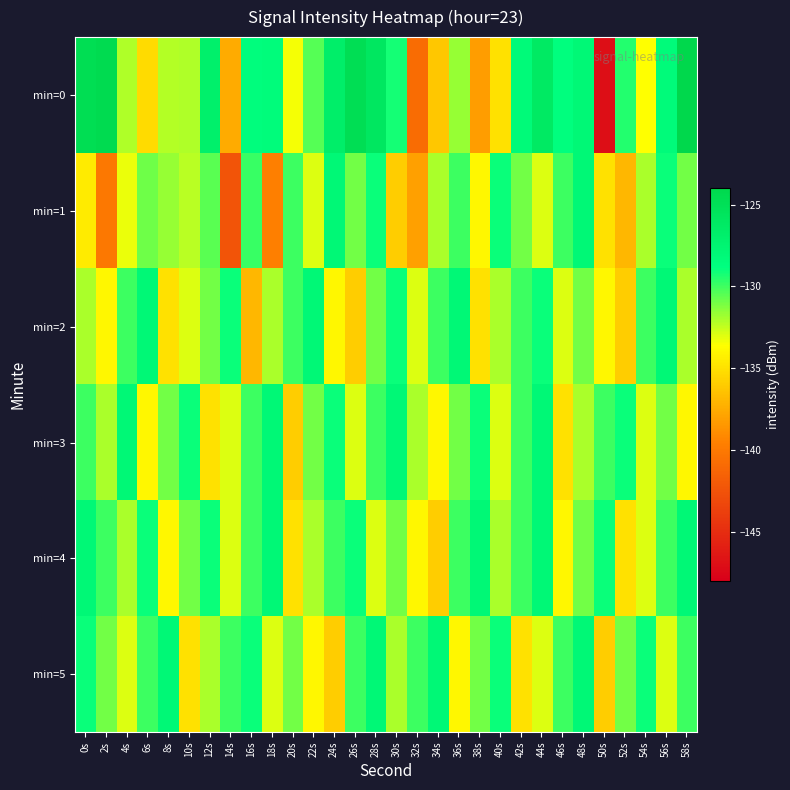

Reading left to right, transcribe all the data shown in this chart.

min=0: 0s=-124.7	2s=-124.4	4s=-132.1	6s=-135.3	8s=-132.2	10s=-132.1	12s=-127.0	14s=-137.5	16s=-128.6	18s=-128.4	20s=-133.4	22s=-130.5	24s=-126.8	26s=-124.8	28s=-125.9	30s=-129.2	32s=-140.9	34s=-136.2	36s=-131.6	38s=-138.2	40s=-135.1	42s=-128.3	44s=-126.2	46s=-128.8	48s=-128.0	50s=-147.0	52s=-129.5	54s=-133.6	56s=-128.3	58s=-124.0
min=1: 0s=-134.5	2s=-140.1	4s=-133.2	6s=-130.9	8s=-131.6	10s=-132.3	12s=-130.5	14s=-142.4	16s=-129.8	18s=-139.6	20s=-130.0	22s=-133.0	24s=-128.0	26s=-131.0	28s=-129.0	30s=-136.0	32s=-138.0	34s=-132.0	36s=-130.0	38s=-134.0	40s=-129.0	42s=-131.0	44s=-133.0	46s=-130.0	48s=-128.0	50s=-135.0	52s=-137.0	54s=-132.0	56s=-129.0	58s=-131.0
min=2: 0s=-132.0	2s=-134.0	4s=-130.0	6s=-128.0	8s=-135.0	10s=-133.0	12s=-131.0	14s=-129.0	16s=-137.0	18s=-132.0	20s=-130.0	22s=-128.0	24s=-134.0	26s=-136.0	28s=-131.0	30s=-129.0	32s=-133.0	34s=-130.0	36s=-128.0	38s=-135.0	40s=-132.0	42s=-130.0	44s=-129.0	46s=-133.0	48s=-131.0	50s=-134.0	52s=-136.0	54s=-130.0	56s=-128.0	58s=-132.0
min=3: 0s=-130.0	2s=-132.0	4s=-128.0	6s=-134.0	8s=-131.0	10s=-129.0	12s=-135.0	14s=-133.0	16s=-130.0	18s=-128.0	20s=-136.0	22s=-131.0	24s=-129.0	26s=-133.0	28s=-130.0	30s=-128.0	32s=-132.0	34s=-134.0	36s=-131.0	38s=-129.0	40s=-133.0	42s=-130.0	44s=-128.0	46s=-135.0	48s=-132.0	50s=-130.0	52s=-129.0	54s=-133.0	56s=-131.0	58s=-134.0
min=4: 0s=-128.0	2s=-130.0	4s=-132.0	6s=-129.0	8s=-134.0	10s=-131.0	12s=-129.0	14s=-133.0	16s=-130.0	18s=-128.0	20s=-135.0	22s=-132.0	24s=-130.0	26s=-129.0	28s=-133.0	30s=-131.0	32s=-134.0	34s=-136.0	36s=-130.0	38s=-128.0	40s=-132.0	42s=-130.0	44s=-128.0	46s=-134.0	48s=-131.0	50s=-129.0	52s=-135.0	54s=-133.0	56s=-130.0	58s=-128.0
min=5: 0s=-129.0	2s=-131.0	4s=-133.0	6s=-130.0	8s=-128.0	10s=-135.0	12s=-132.0	14s=-130.0	16s=-129.0	18s=-133.0	20s=-131.0	22s=-134.0	24s=-136.0	26s=-130.0	28s=-128.0	30s=-132.0	32s=-130.0	34s=-128.0	36s=-134.0	38s=-131.0	40s=-129.0	42s=-135.0	44s=-133.0	46s=-130.0	48s=-128.0	50s=-136.0	52s=-131.0	54s=-129.0	56s=-133.0	58s=-130.0